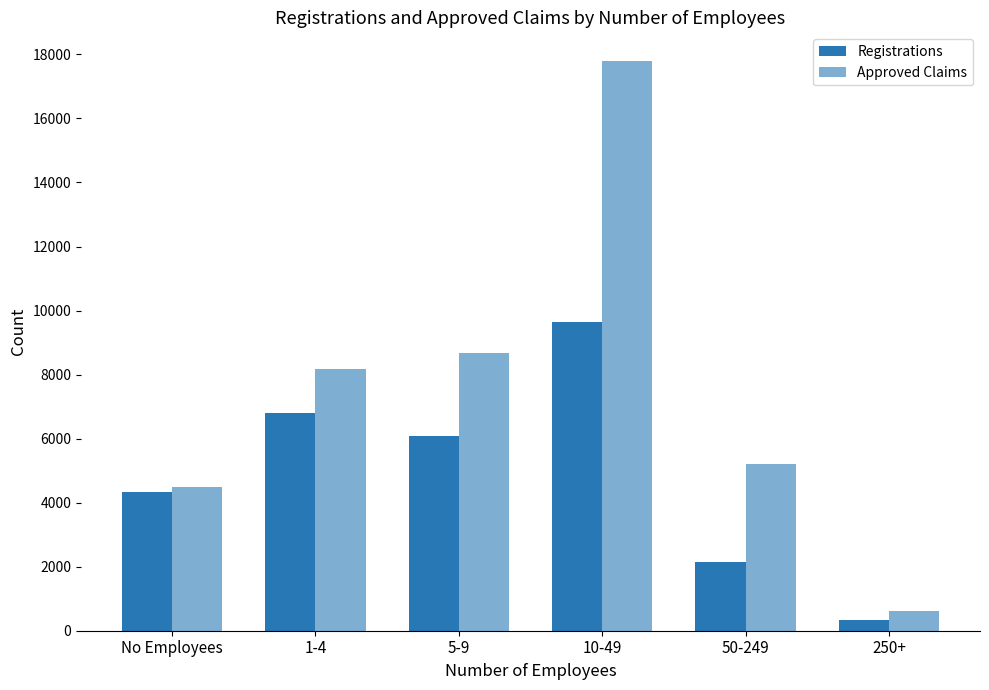

Which series changed the most between 10-49 and 250+?

Approved Claims